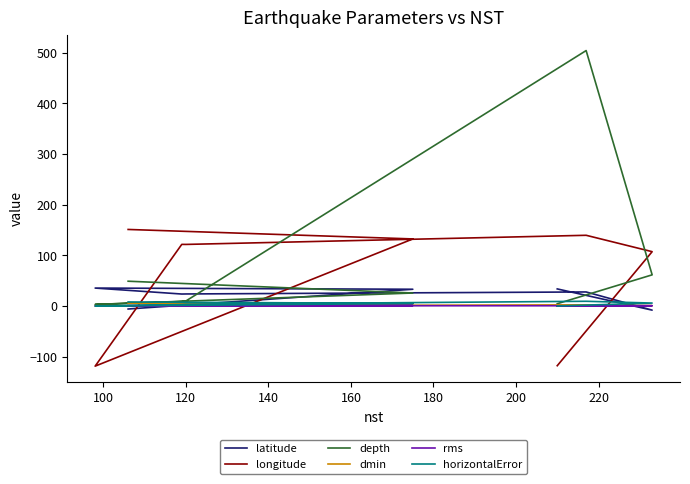

Is it true that longitude equals 186.6 at 200?

False